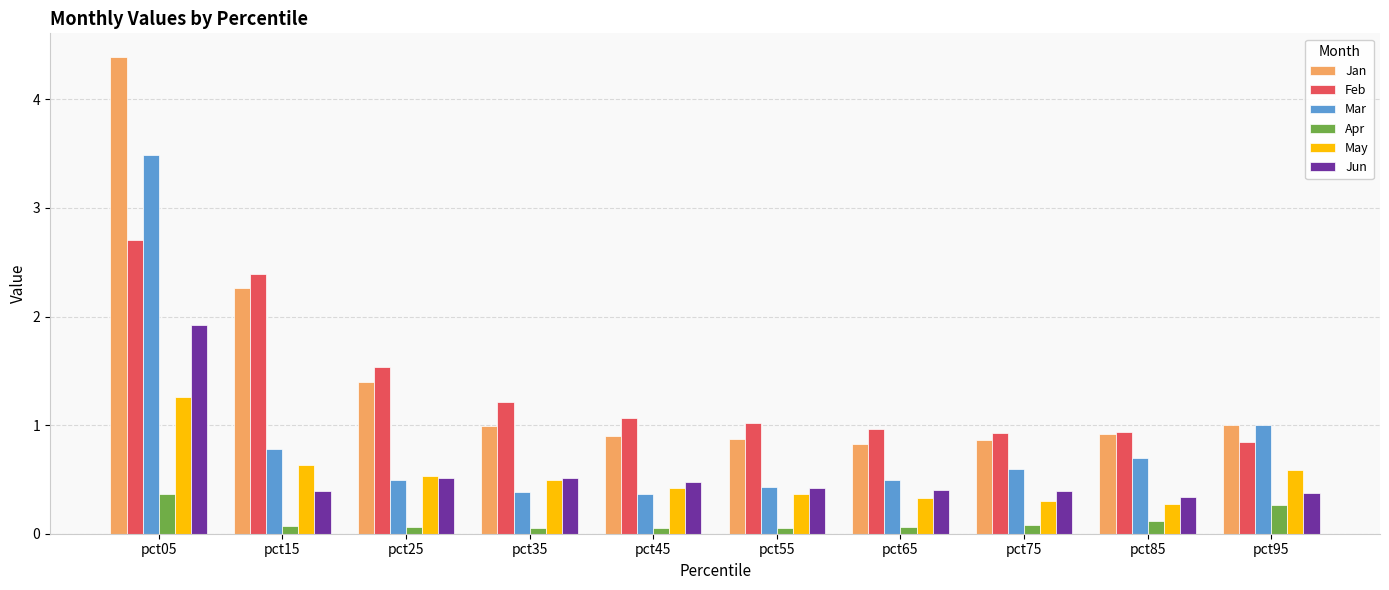

At which category does the chart reach its peak across all series?

pct05